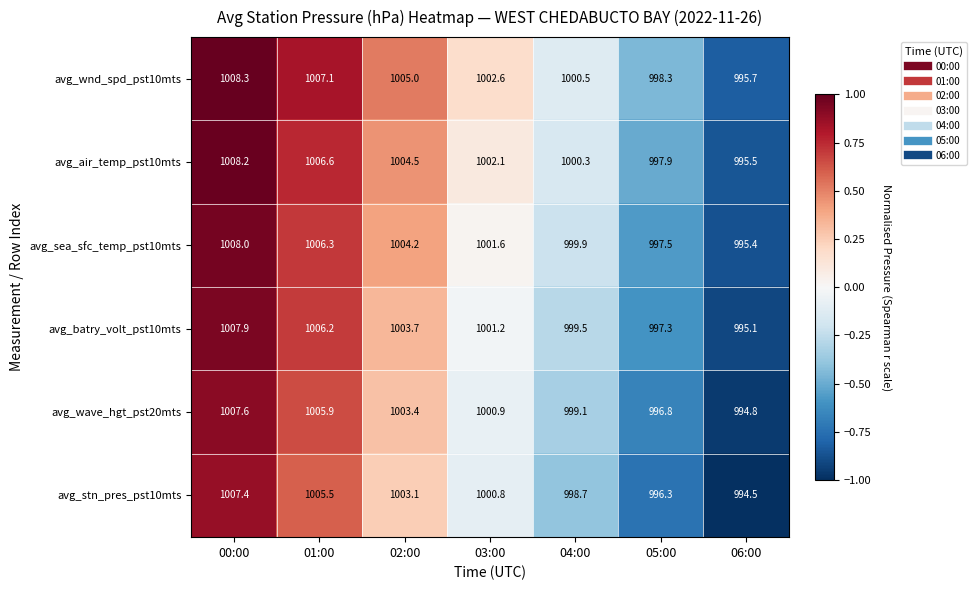

Rank the series at 01:00 from lowest to highest value.

avg_stn_pres_pst10mts, avg_wave_hgt_pst20mts, avg_batry_volt_pst10mts, avg_sea_sfc_temp_pst10mts, avg_air_temp_pst10mts, avg_wnd_spd_pst10mts